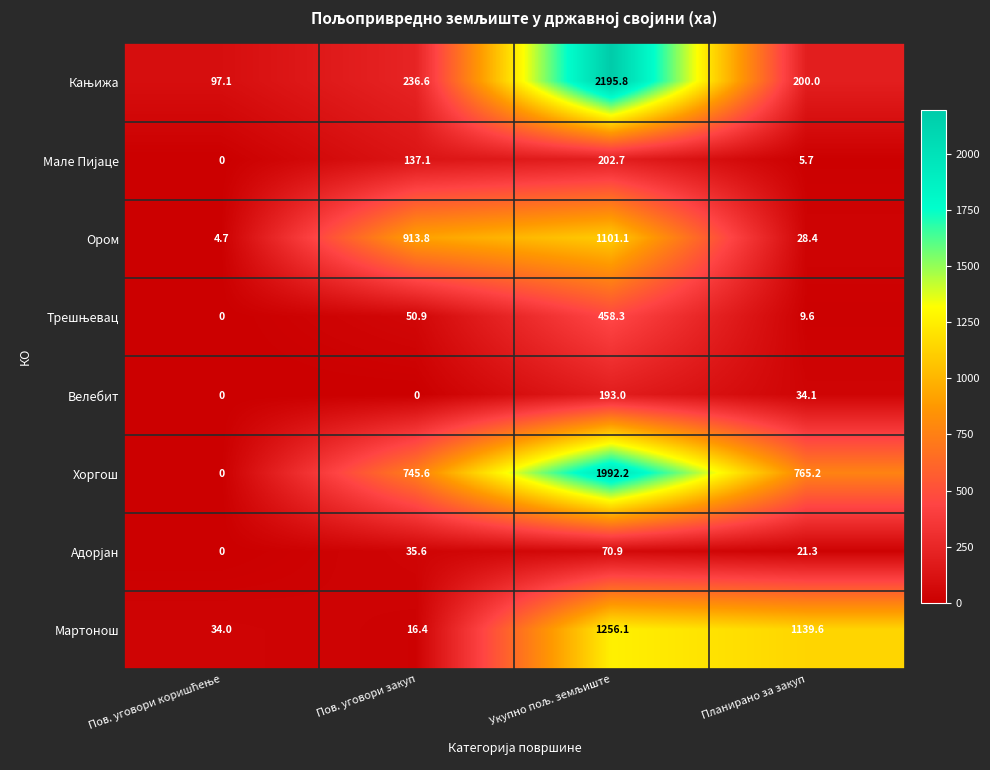

What is the average value of the Ором series?

512.0